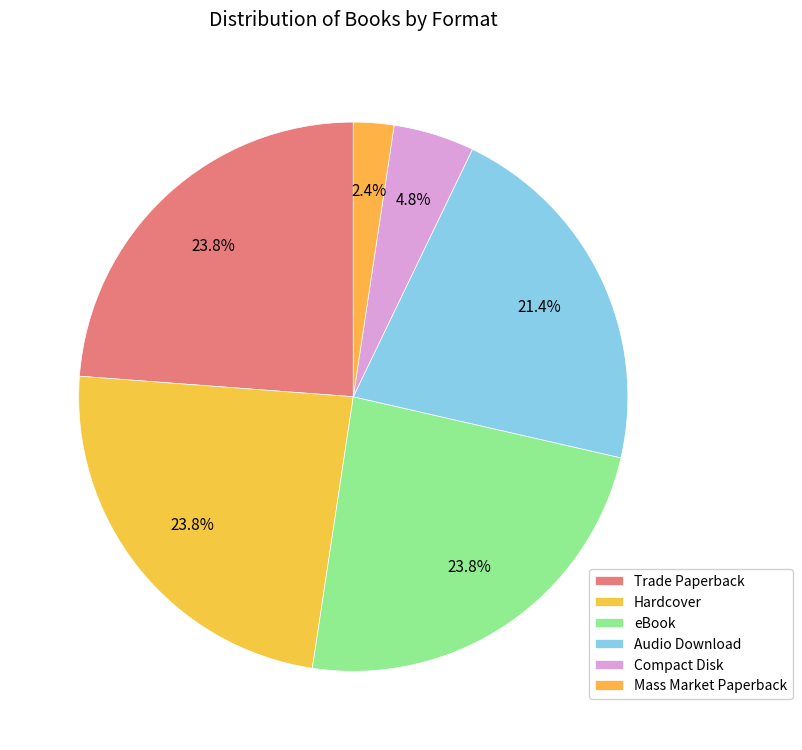

To the nearest percent, what is the difference between the Audio Download and eBook slice percentages?

2%